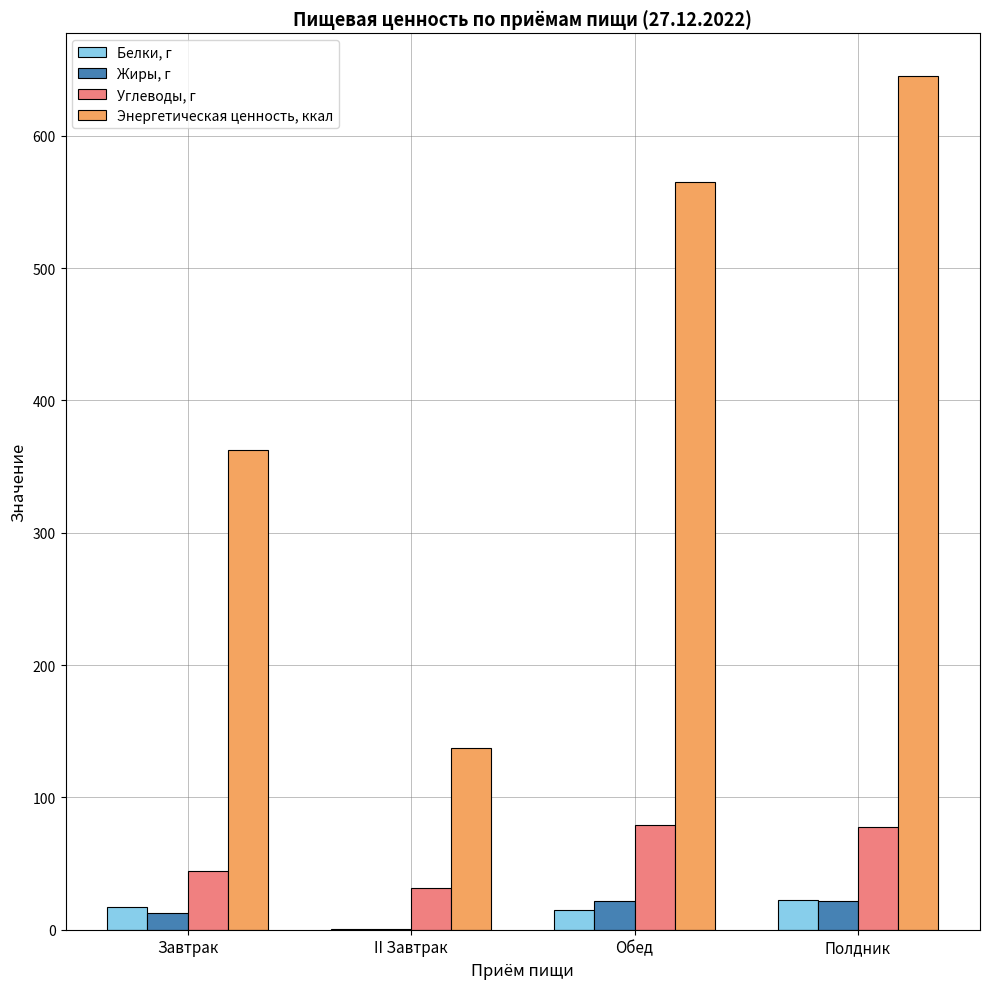

The value of Жиры, г at Полдник is 22.0. True or false?

True